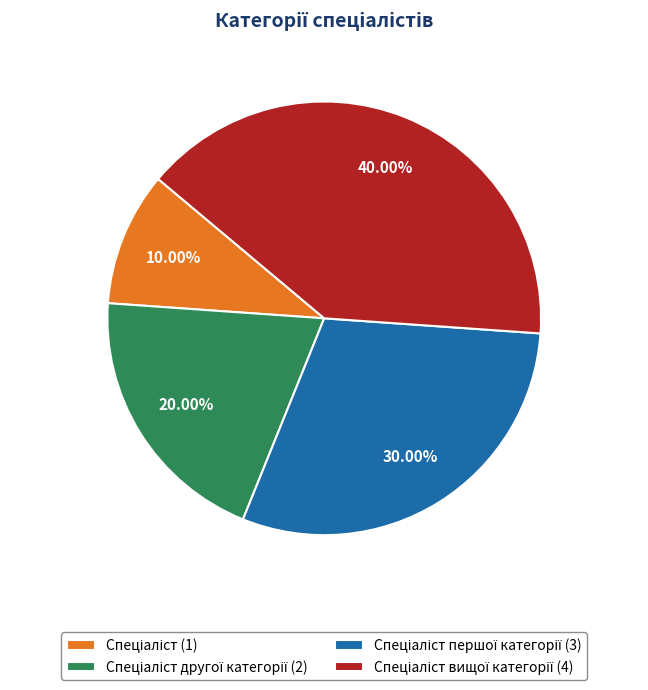

Does any single category account for the majority?

No